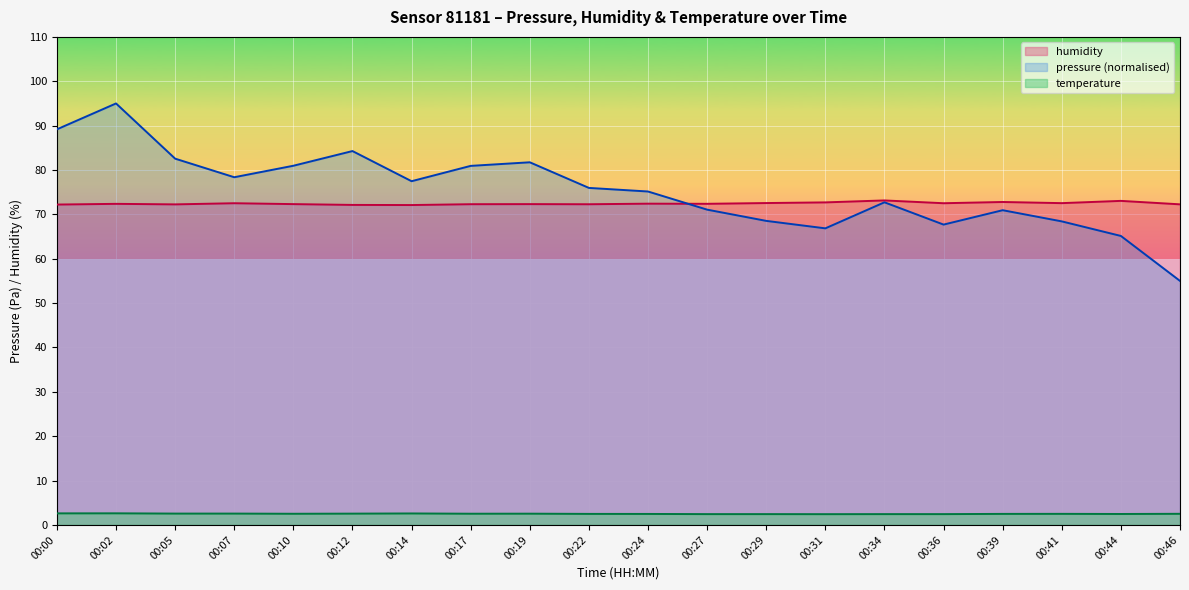

Is it true that temperature equals 4.6 at 00:12?

False